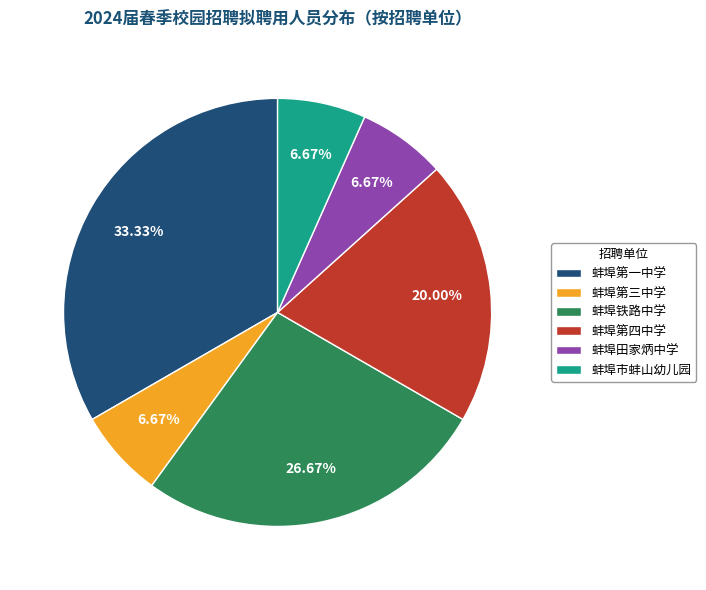

To the nearest percent, what is the difference between the largest and smallest slice percentages?

27%